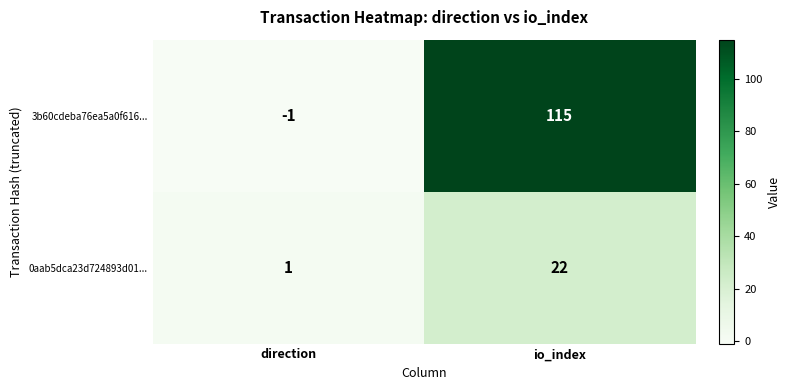

Rank the series by their maximum value, from highest to lowest.

3b60cdeba76ea5a0f616..., 0aab5dca23d724893d01...